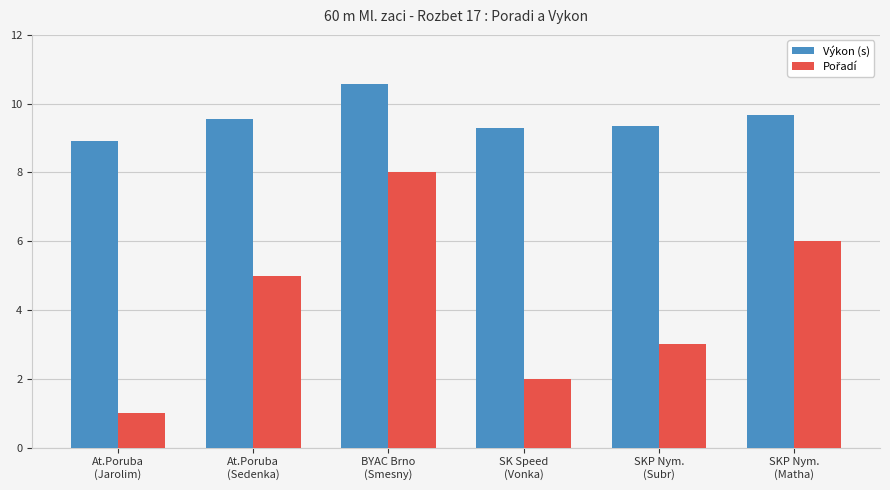

What is the maximum value for Výkon (s)?

10.6